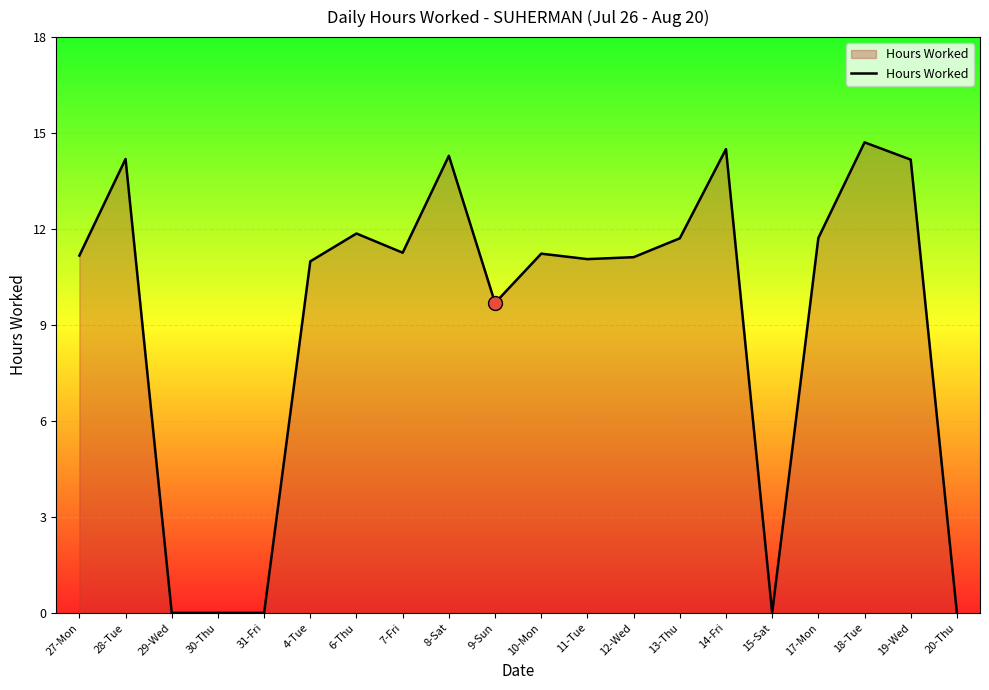

At which label is the value closest to 7?

9-Sun